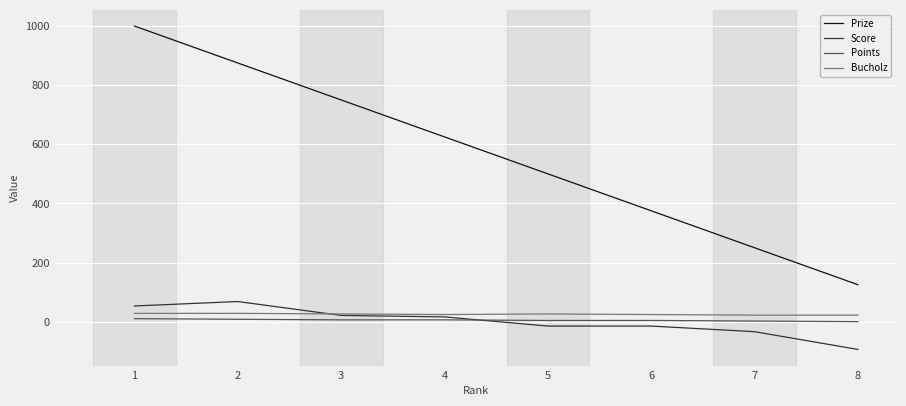

Which series has the largest total across all categories?

Prize